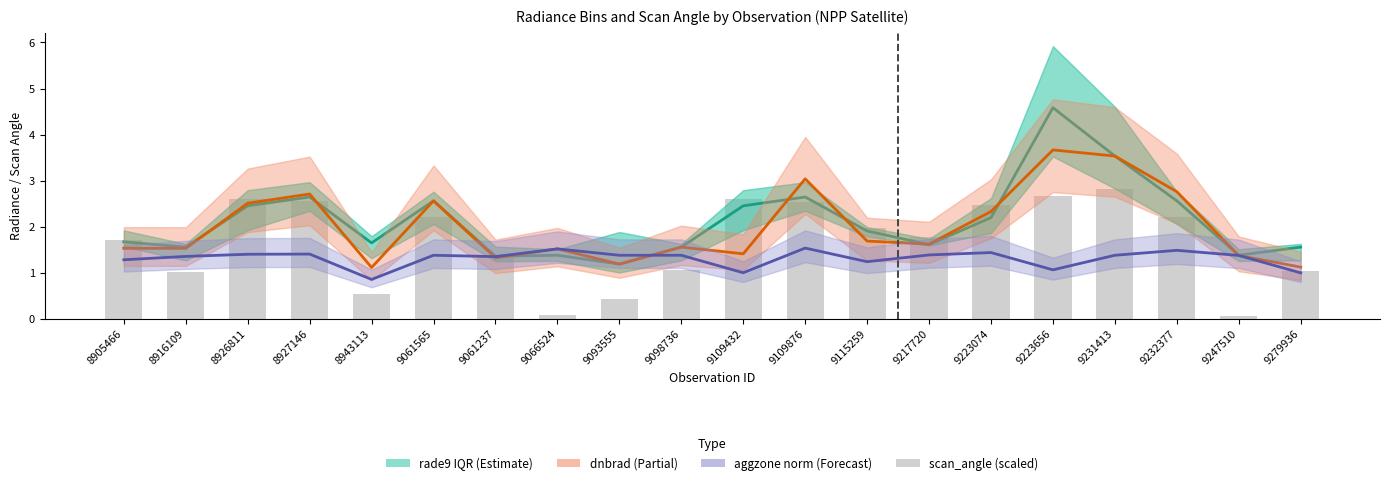

What is the difference between the highest and lowest values at 9217720?

0.4